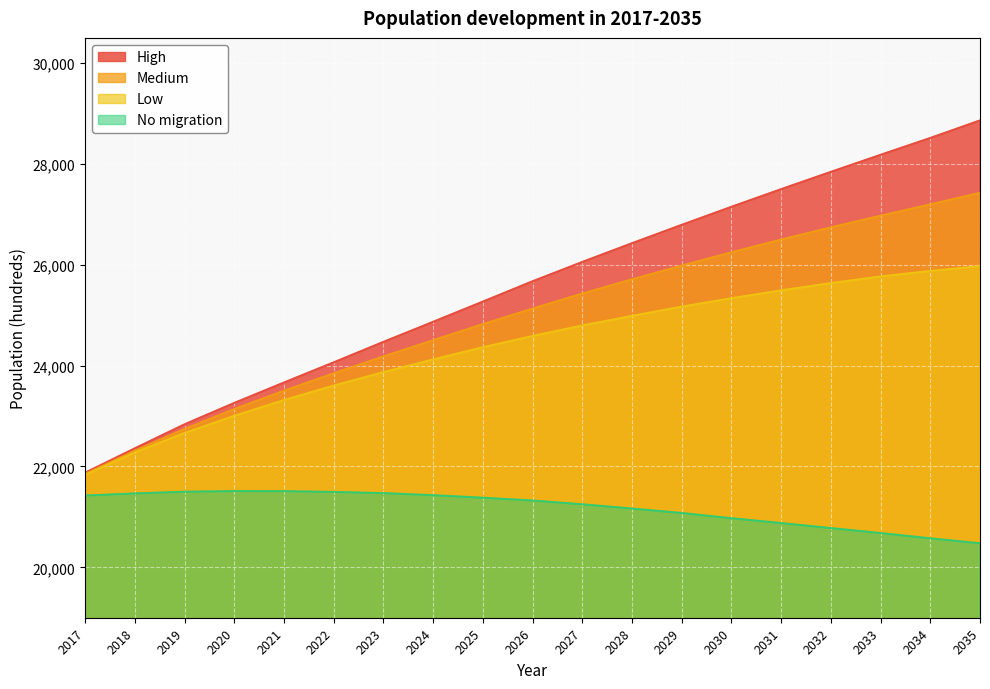

The value of No migration at 2035 is 28428. True or false?

False